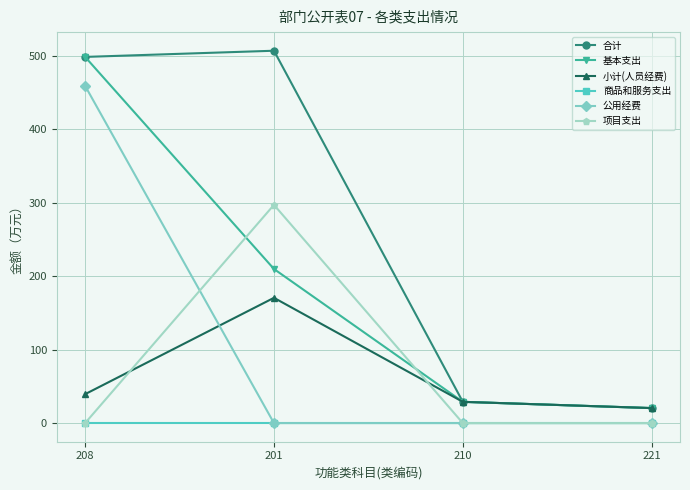

Rank the series by their maximum value, from lowest to highest.

商品和服务支出, 小计(人员经费), 项目支出, 公用经费, 基本支出, 合计